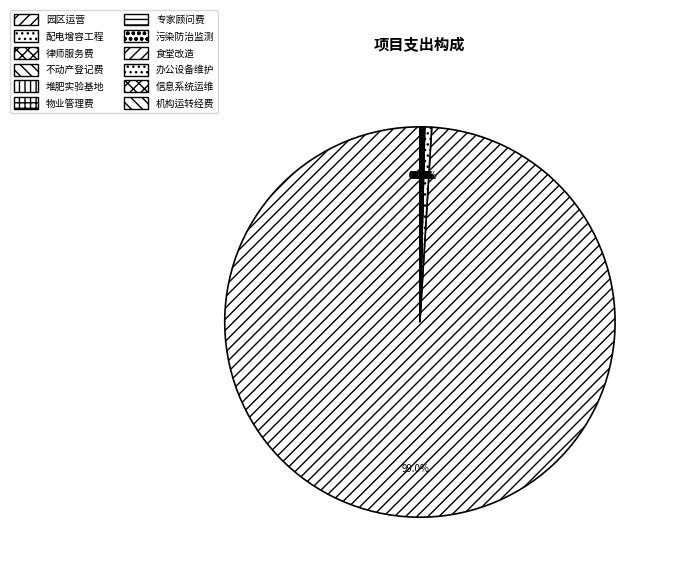

Rank the categories by value from highest to lowest.

园区运营, 丰台区循环经济产业园外电源工程（园区配电增容）, 物业管理费, 堆肥实验基地, 丰台循环经济产业园设施污染防治监测综合项目, 丰台区生物质能源中心项目专家顾问聘请费, 律师服务费, 食堂改造, 机构运转经费, 信息系统运维类项目, 办公设备维护费, 丰台区生活垃圾循环经济园湿解处理厂不动产登记证工本费用